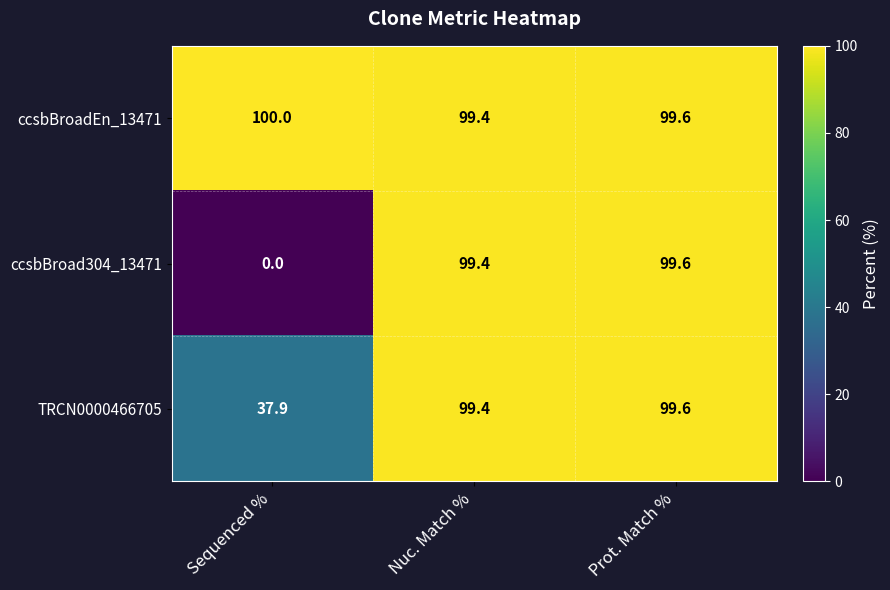

What is the difference between the ccsbBroad304_13471 values at Sequenced % and Prot. Match %?

99.6